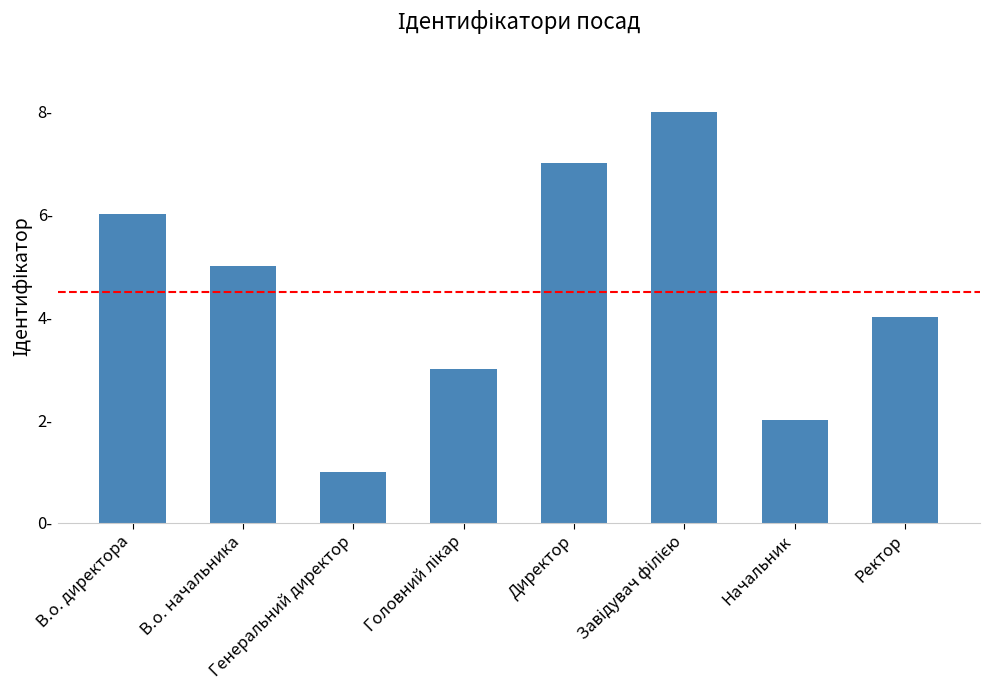

Does the chart contain any negative values?

No